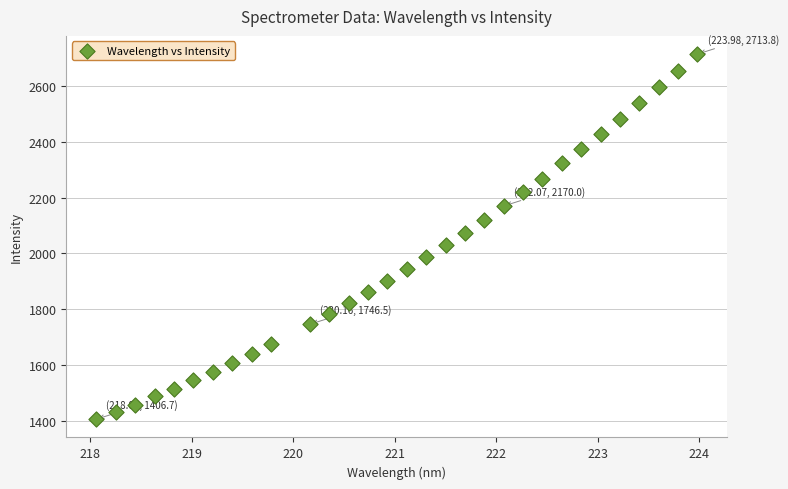

What is the range of Y values (max minus min)?

1307.1